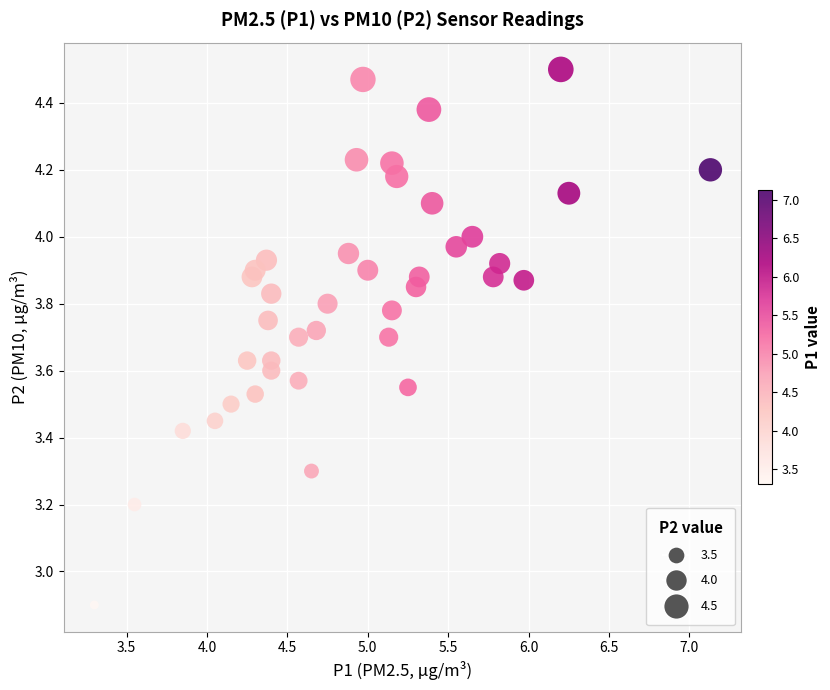

What is the range of Y values (max minus min)?

1.6